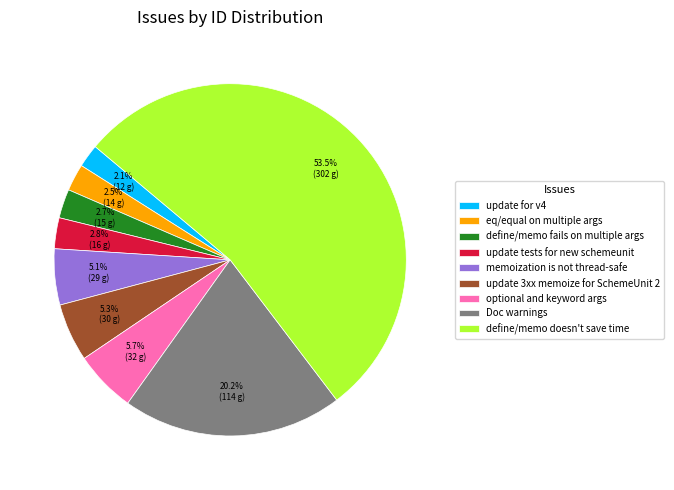

Is define/memo doesn't save time the majority of the pie?

Yes